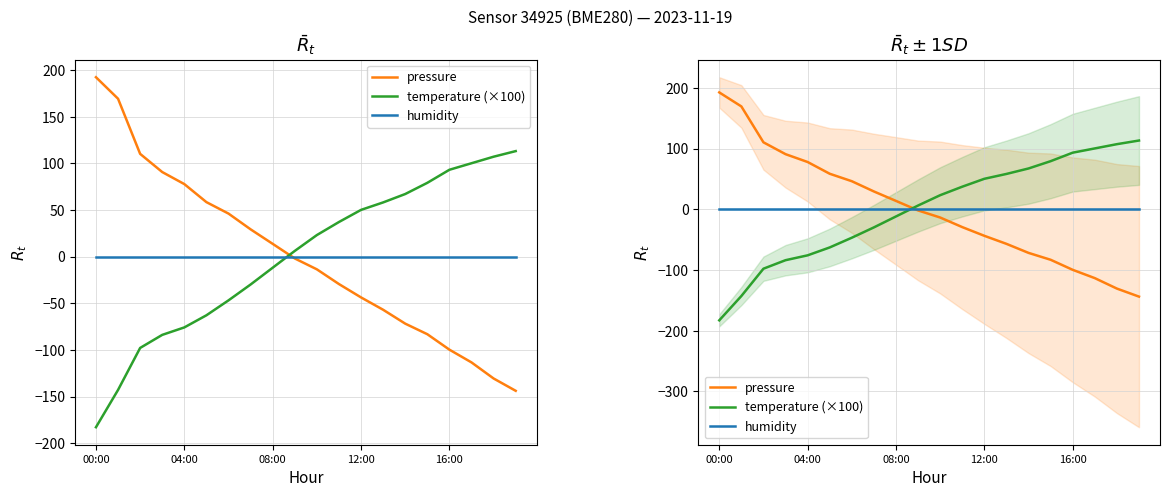

Reading left to right, list all the values displayed in this chart.

pressure: 192.4	169.3	110.2	90.7	77.8	58.5	46.2	29.3	13.7	-1.9	-13.6	-29.4	-43.7	-56.9	-71.8	-83.1	-99.7	-113.4	-130.6	-143.8
temperature (×100): -182.8	-142.8	-97.8	-83.8	-75.8	-62.8	-46.8	-29.8	-11.8	6.2	23.2	37.2	50.2	58.2	67.2	79.2	93.2	100.2	107.2	113.2
humidity: 0.0	0.0	0.0	0.0	0.0	0.0	0.0	0.0	0.0	0.0	0.0	0.0	0.0	0.0	0.0	0.0	0.0	0.0	0.0	0.0